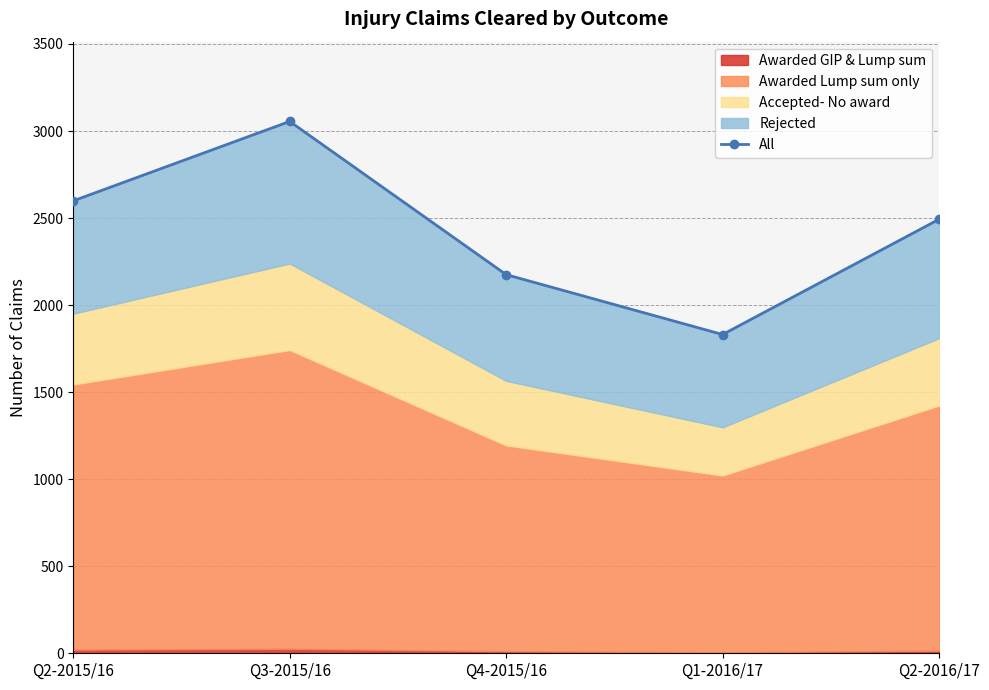

How many lines are shown in the chart?

1